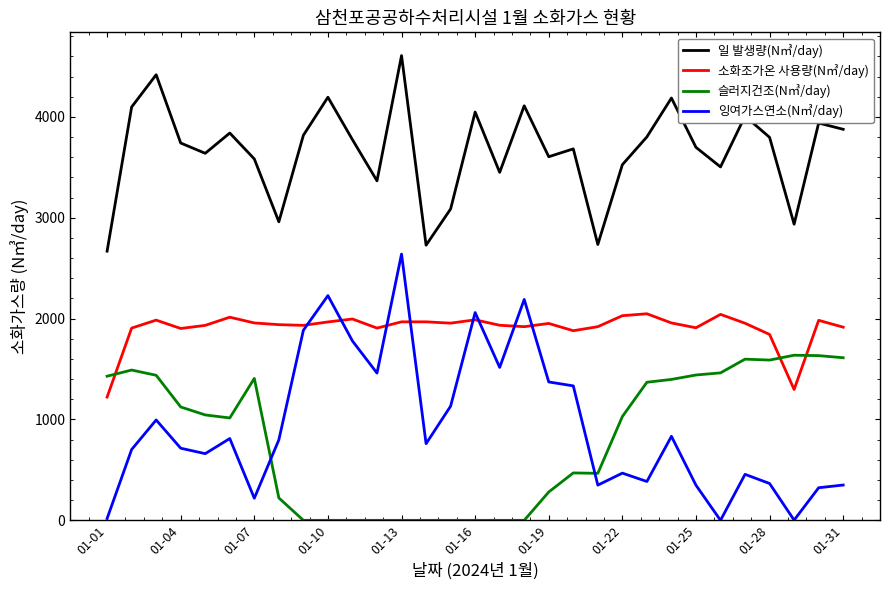

True or false: 잉여가스연소(N㎥/day) and 일 발생량(N㎥/day) intersect in this chart.

False